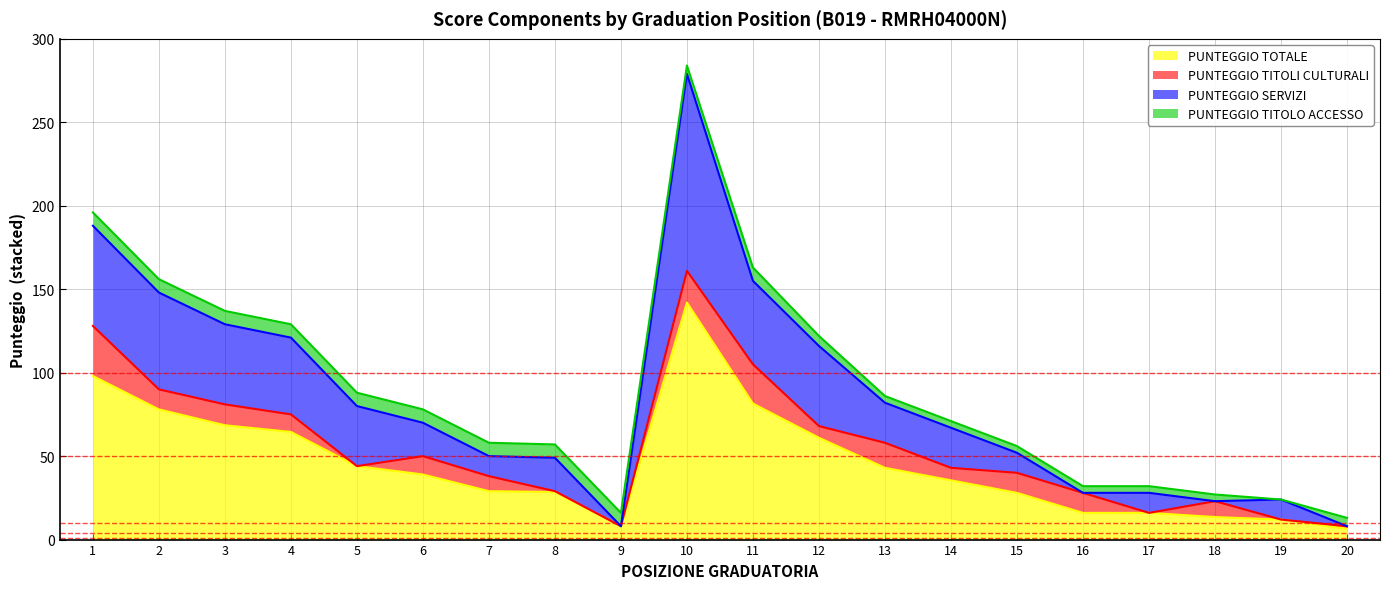

What is the greatest value displayed?

142.0